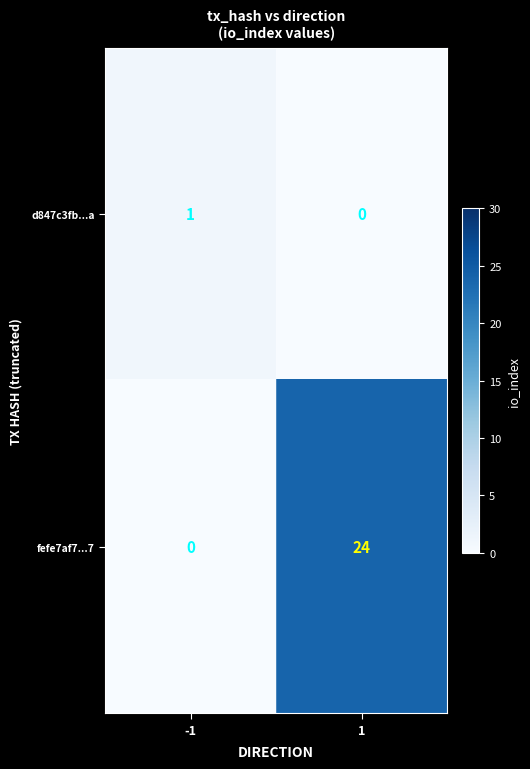

Rank the categories by d847c3fb...a value from highest to lowest.

-1, 1